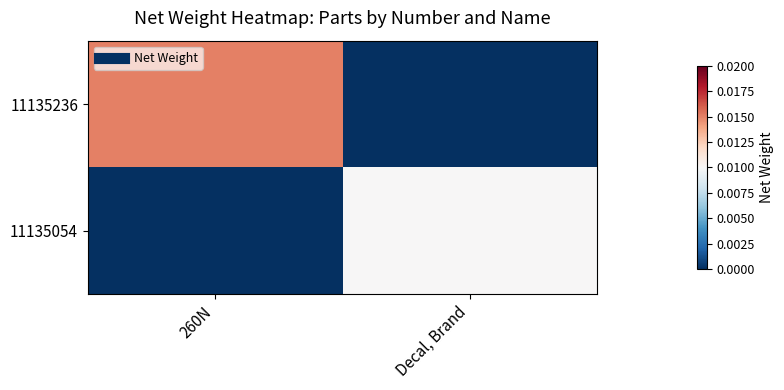

At how many categories does at least one series exceed 0?

2